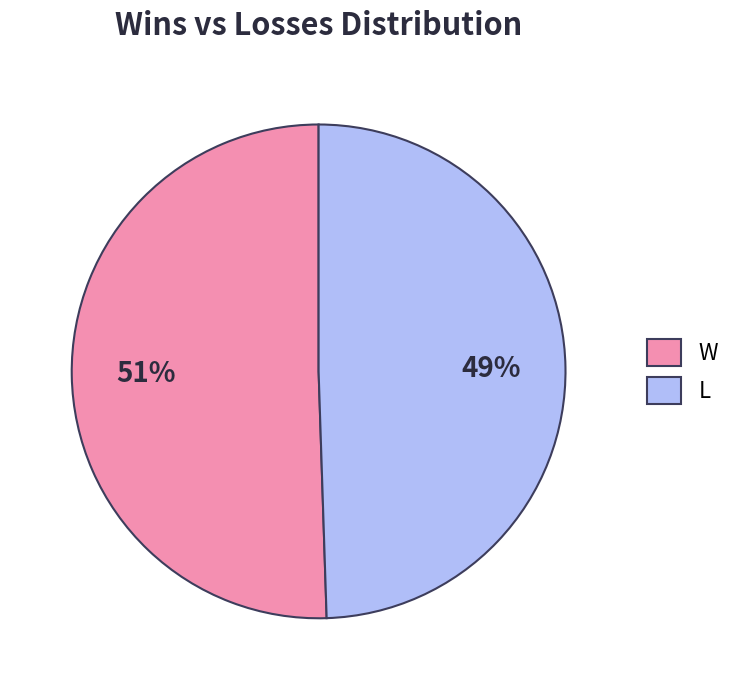

Count the number of slices in the pie.

2